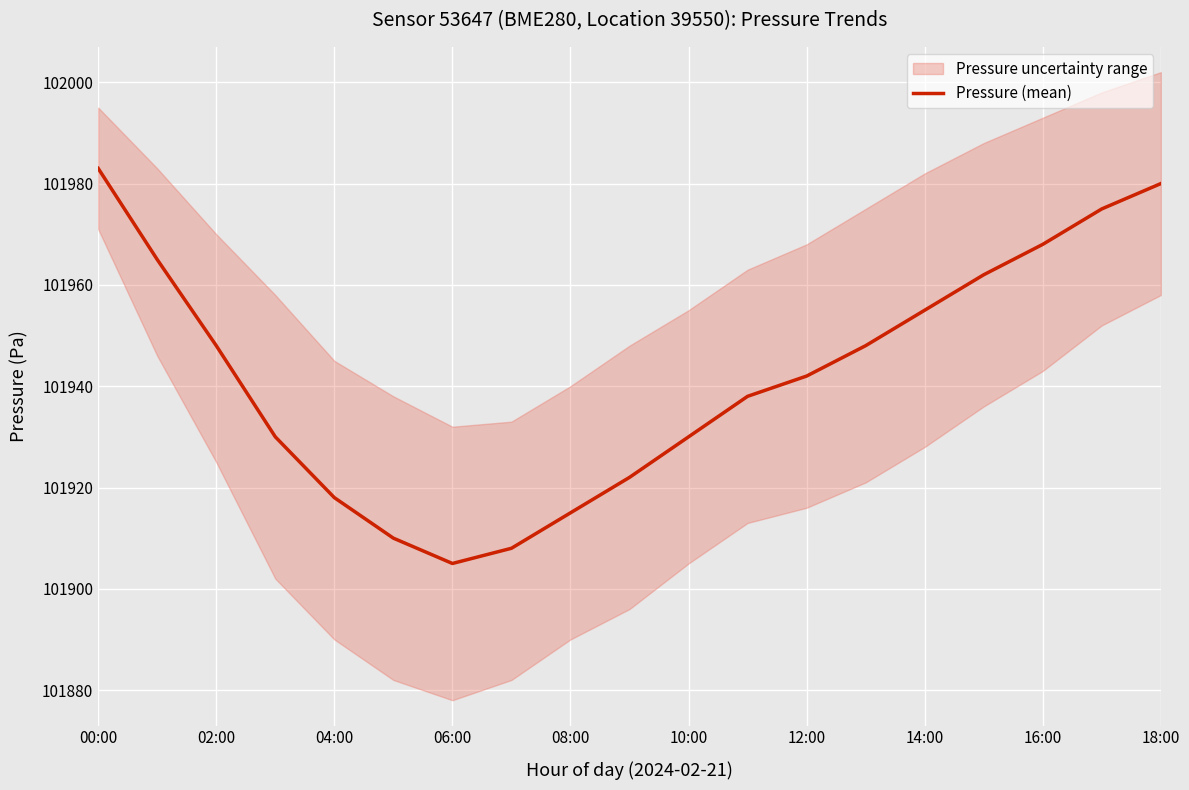

What is the smallest value displayed?

101905